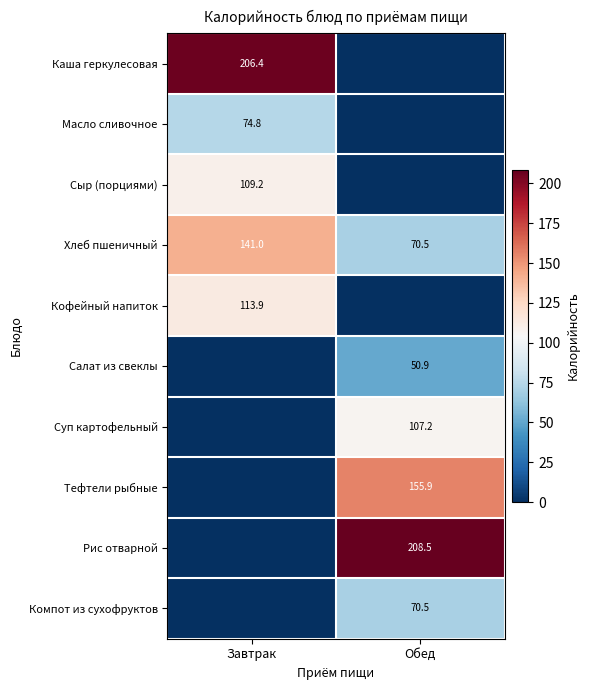

At which label is Хлеб пшеничный closest to 105?

Обед